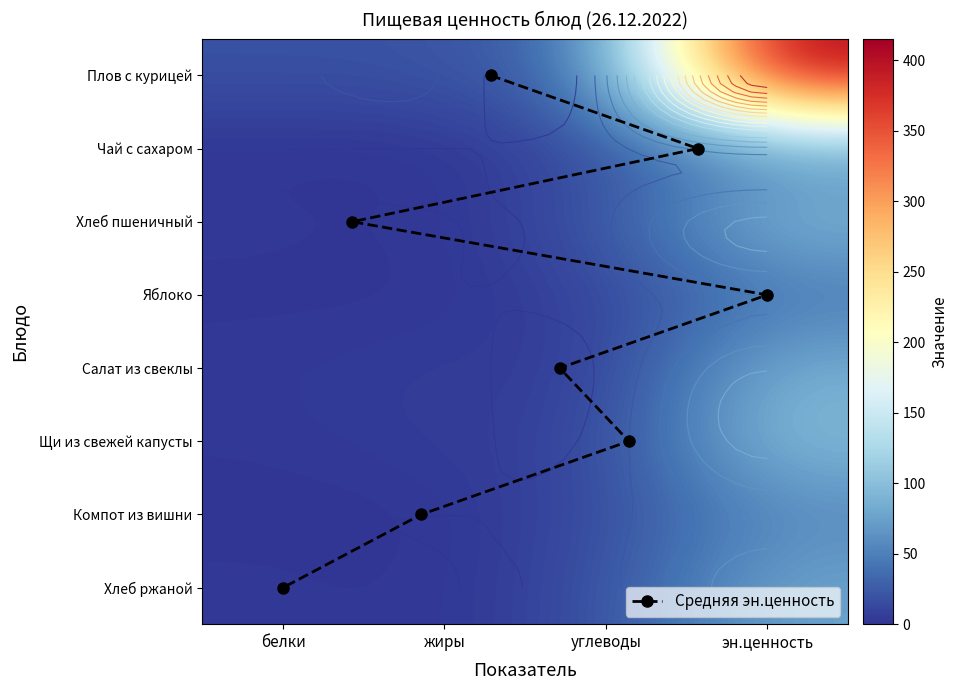

At which label does Чай с сахаром first exceed 15?

эн.ценность